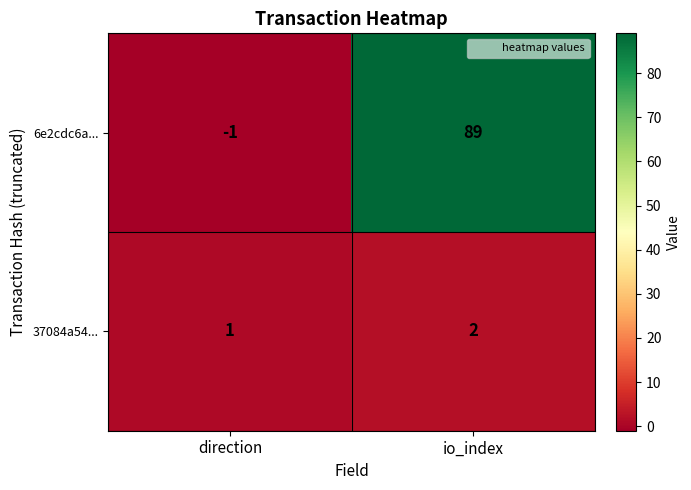

List the series in order of their peak value, highest first.

6e2cdc6a..., 37084a54...